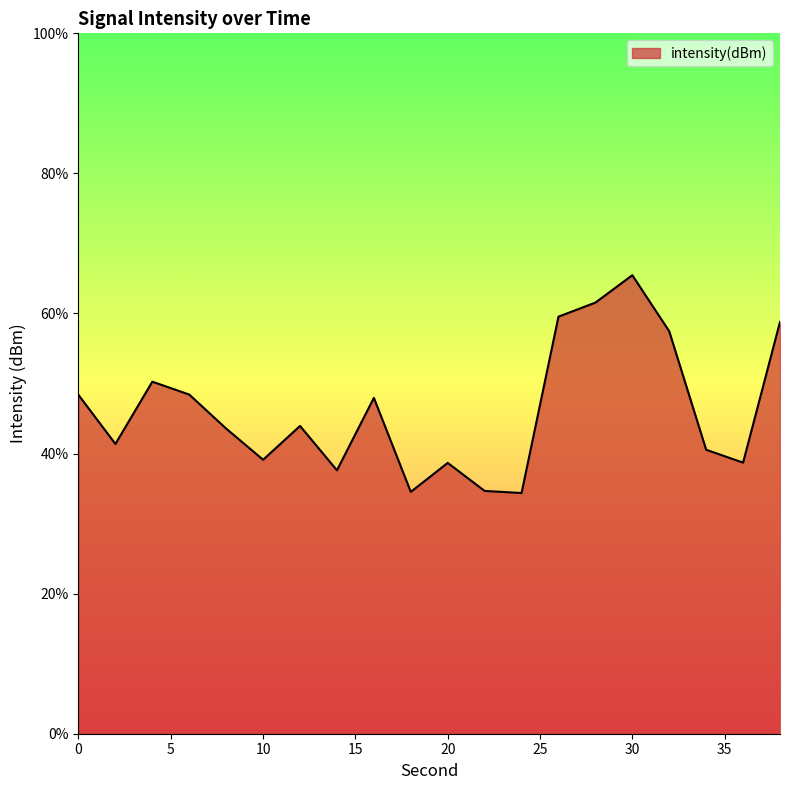

What is the maximum value shown in the chart?

65.5